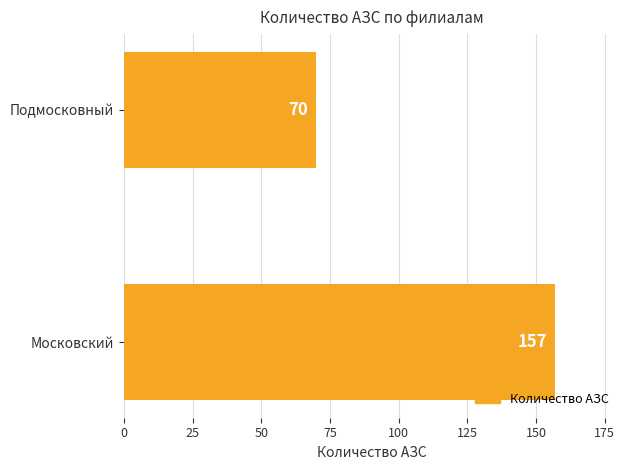

Reading bottom to top, extract all data points from this chart.

Московский=157	Подмосковный=70